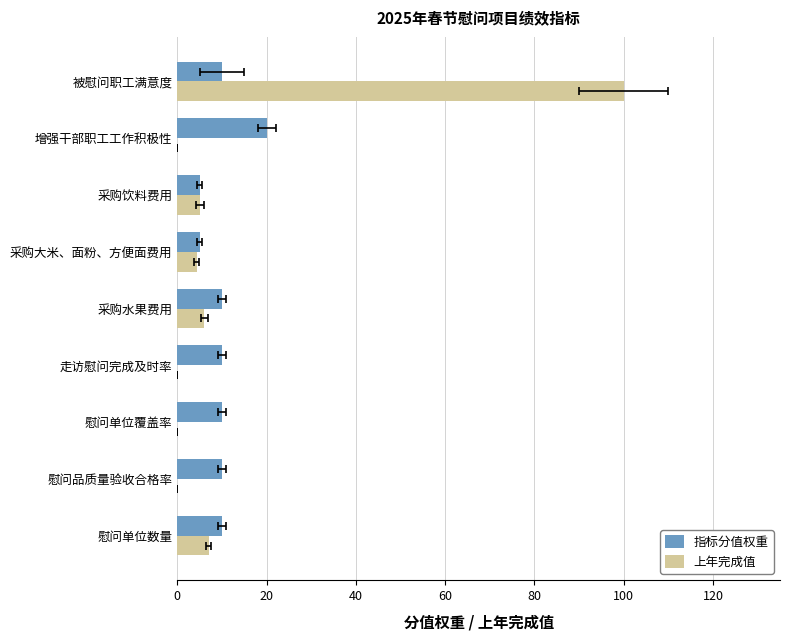

What is the difference between the maximum and minimum values in the 上年完成值 series?

100.0